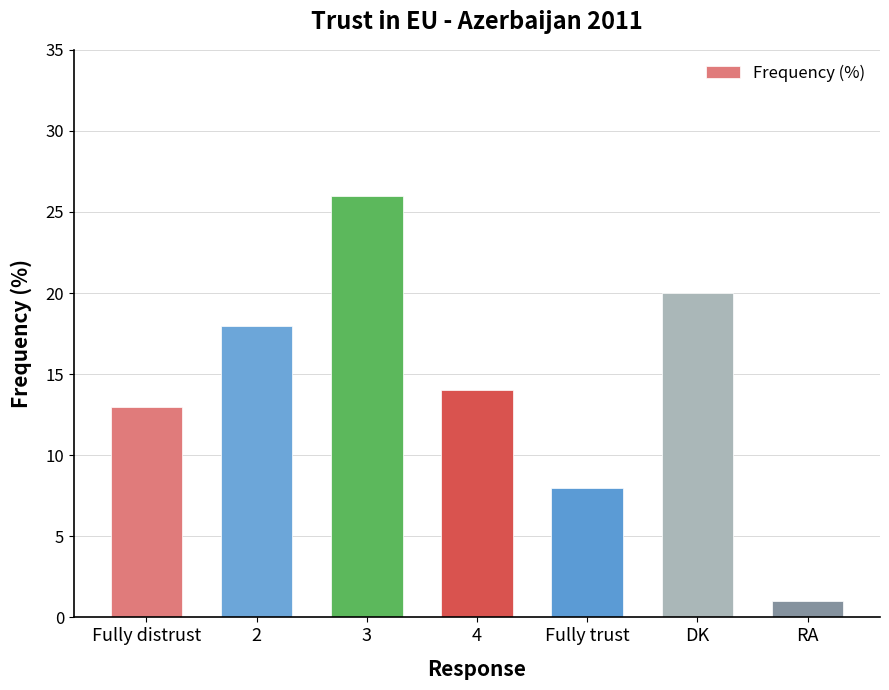

What is the change in value from Fully distrust to 4?

+1